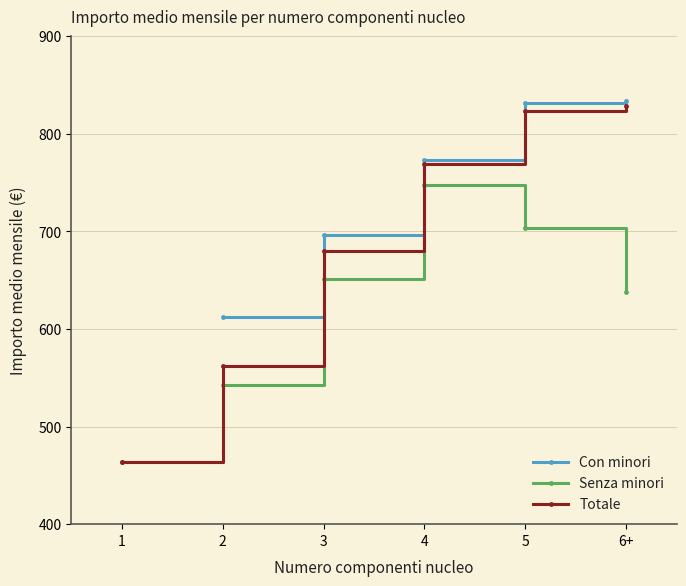

What is the value of the Senza minori point at the 5th from the left?

703.1